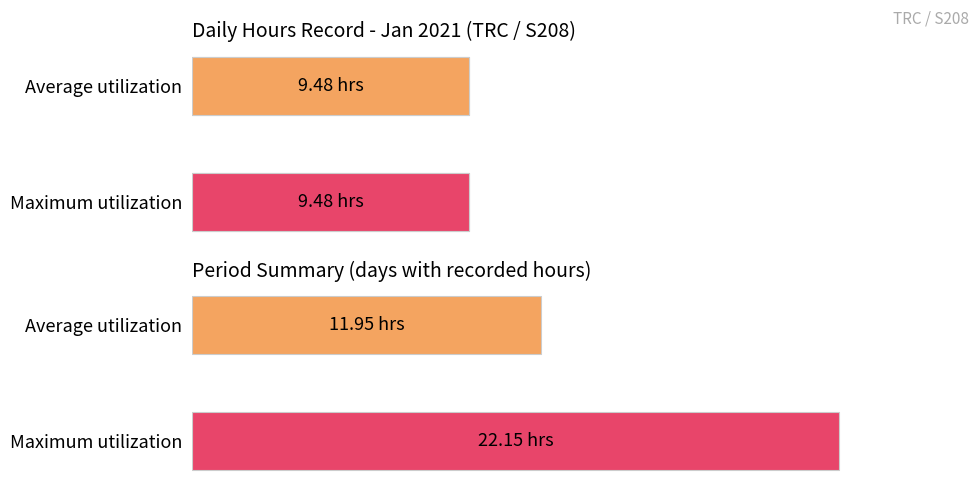

Are the bars grouped side by side (vs. stacked)?

Yes